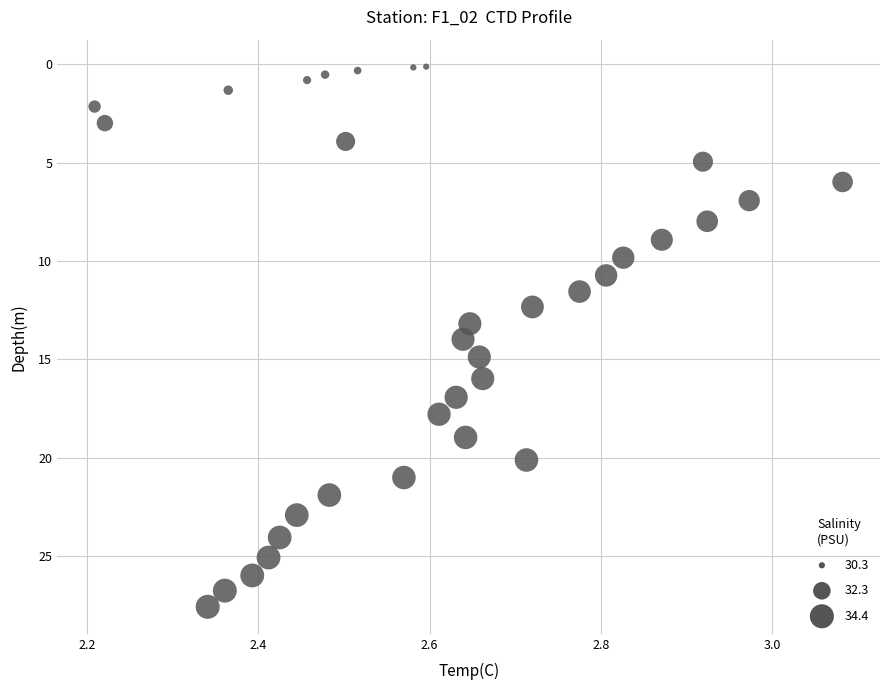

What is the range of X values (max minus min)?

0.9